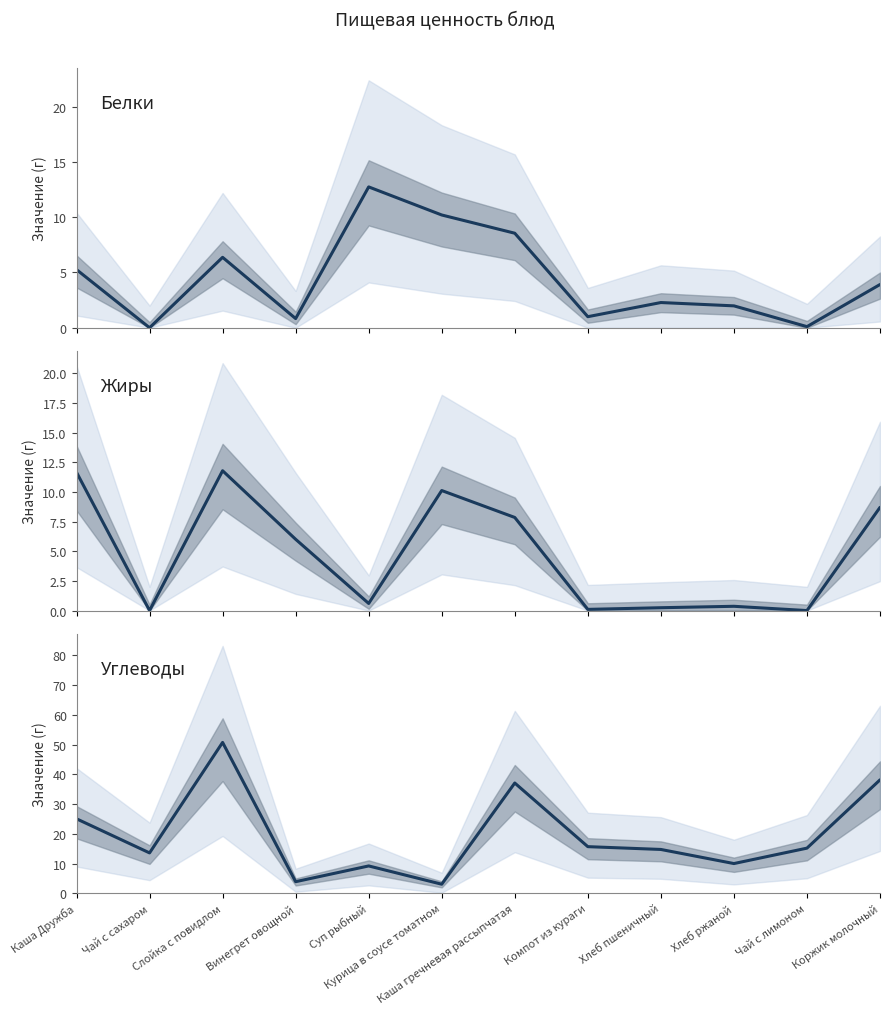

How many distinct data groups are displayed?

3